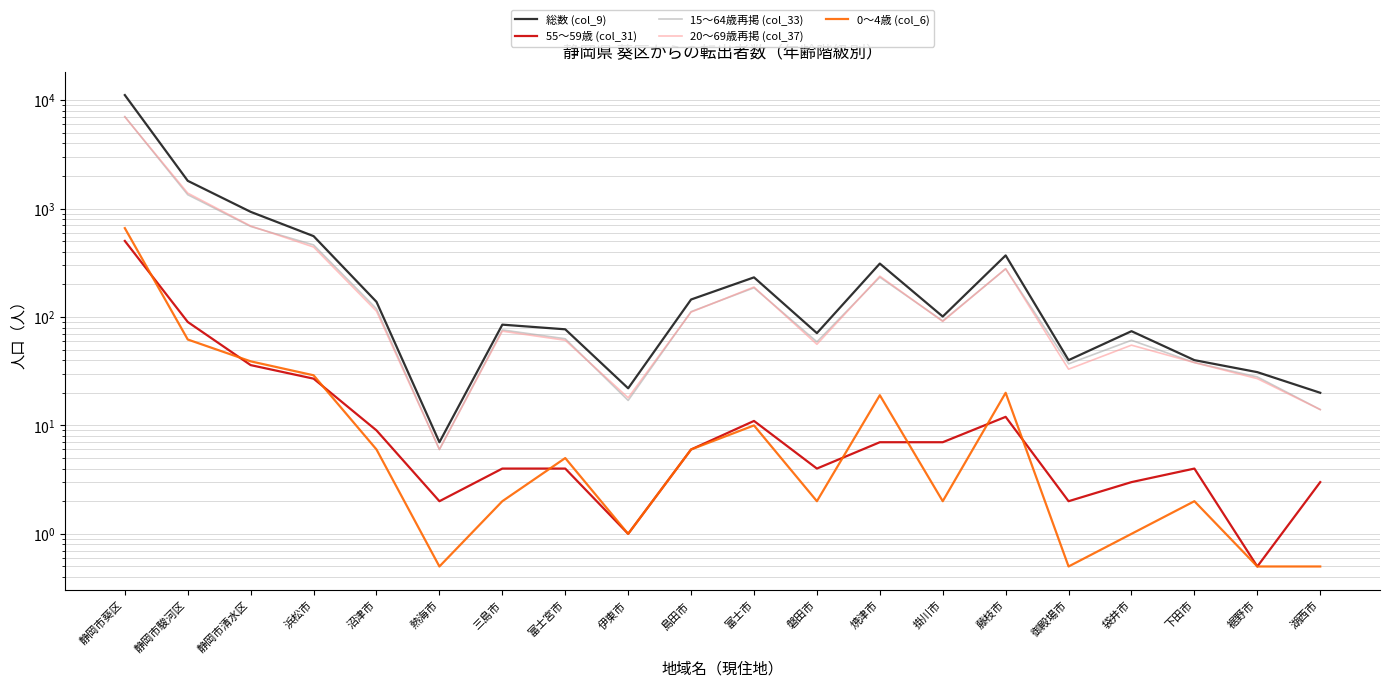

What position from the left is 藤枝市?

15